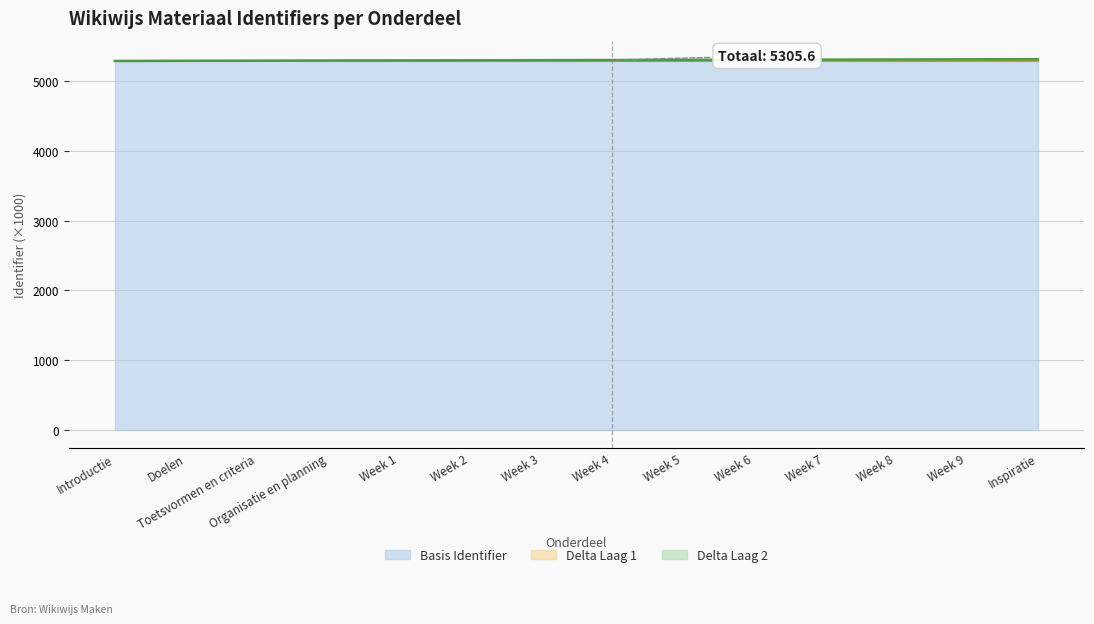

Reading left to right, what are all the values shown in this chart?

Introductie=5292.6	Doelen=5294.6	Toetsvormen en criteria=5296.6	Organisatie en planning=5298.6	Week 1=5299.6	Week 2=5301.6	Week 3=5303.6	Week 4=5305.6	Week 5=5307.6	Week 6=5309.6	Week 7=5311.6	Week 8=5313.6	Week 9=5315.6	Inspiratie=5317.6